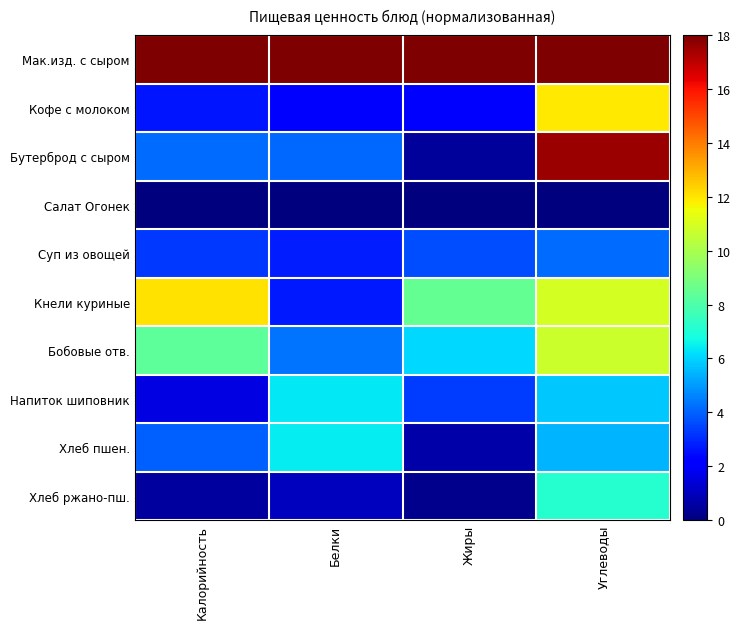

What is the total value across all series at Калорийность?

54.5